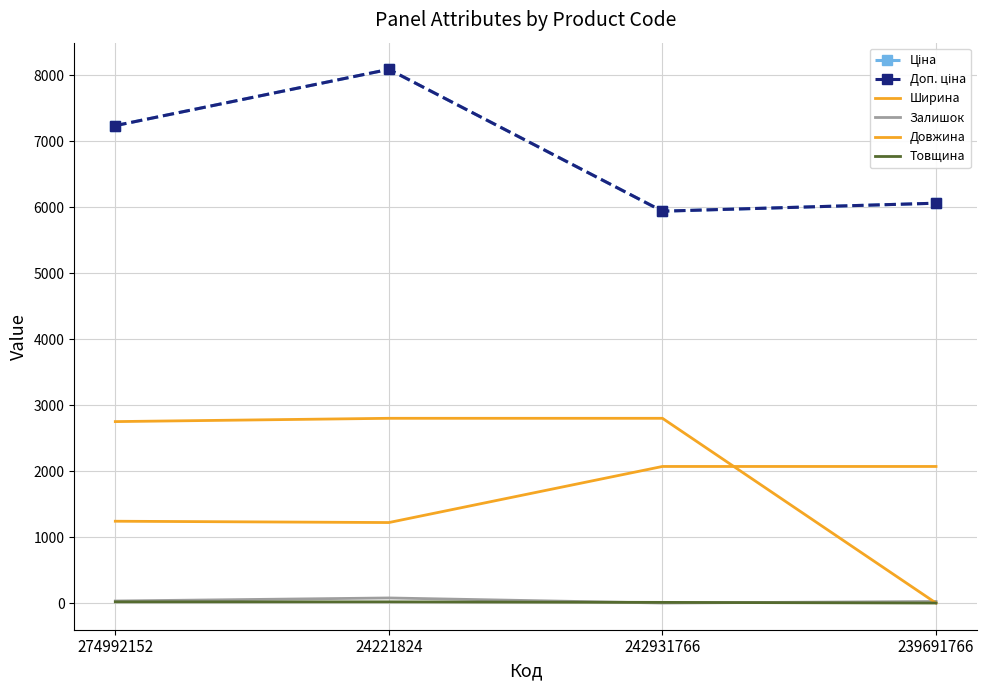

Reading left to right, transcribe all the data shown in this chart.

Ціна: 7235.9	8089.0	5939.1	6060.3
Доп. ціна: 7235.9	8089.0	5939.1	6060.3
Ширина: 1240.0	1220.0	2070.0	2070.0
Залишок: 31.0	77.0	0.0	24.0
Довжина: 2750.0	2800.0	2800.0	0.0
Товщина: 18.0	18.0	10.0	0.0